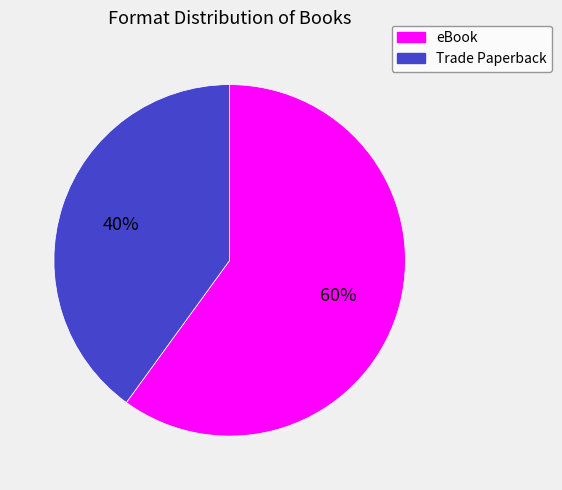

Which slice is the largest?

eBook